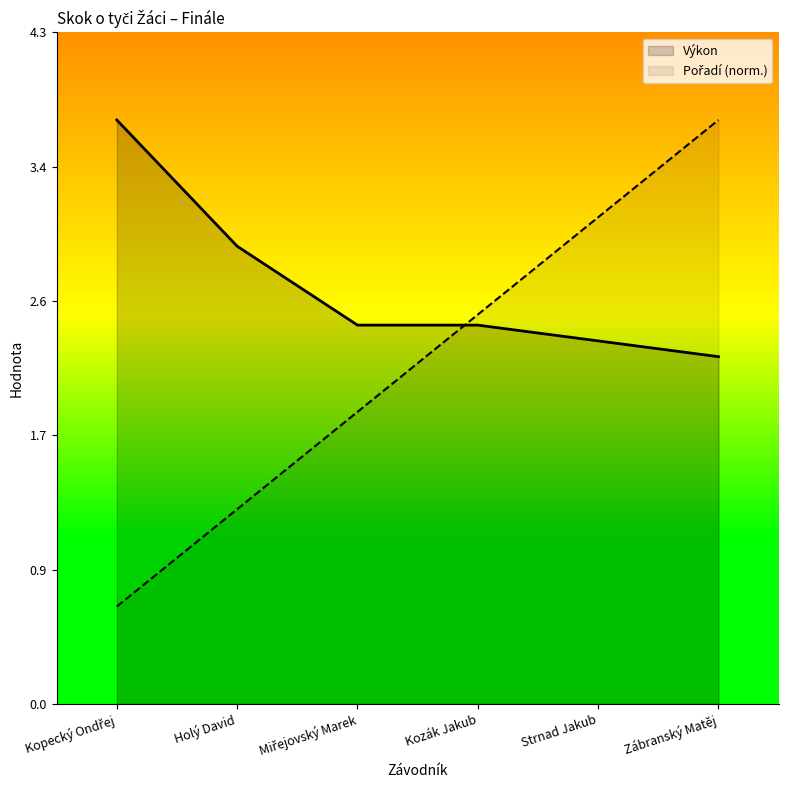

Which has a higher value, Holý David or Kozák Jakub?

Kozák Jakub